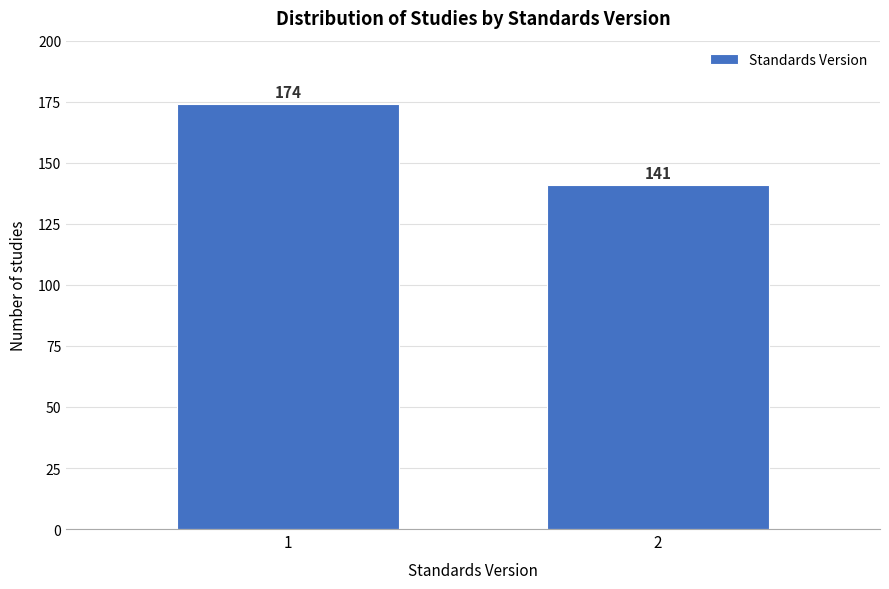

Reading left to right, what are all the values shown in this chart?

1=174	2=141